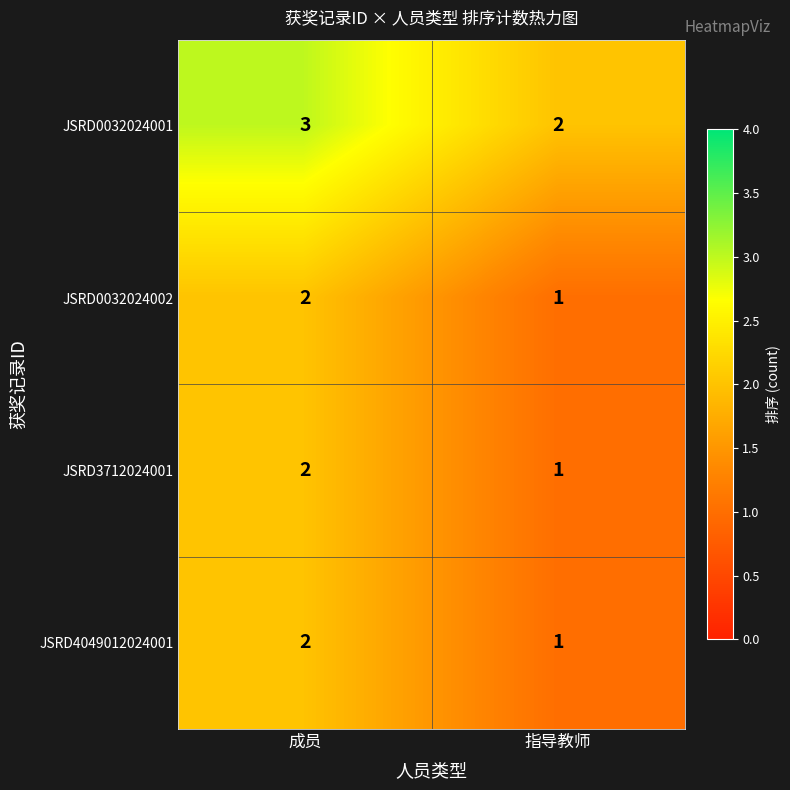

Which series has the largest total across all categories?

JSRD0032024001